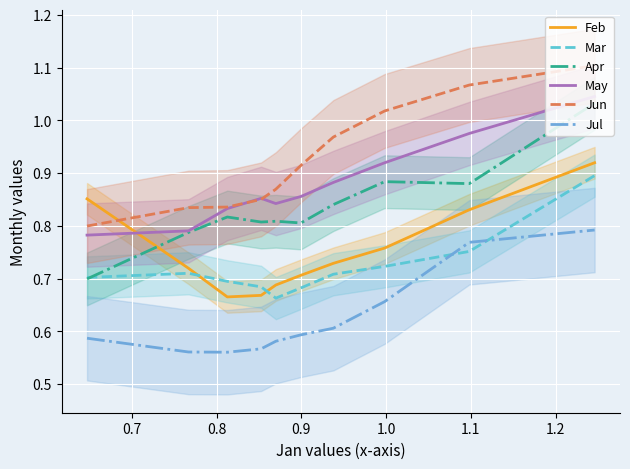

Which series ends up on top after the final intersection of May and Feb?

May